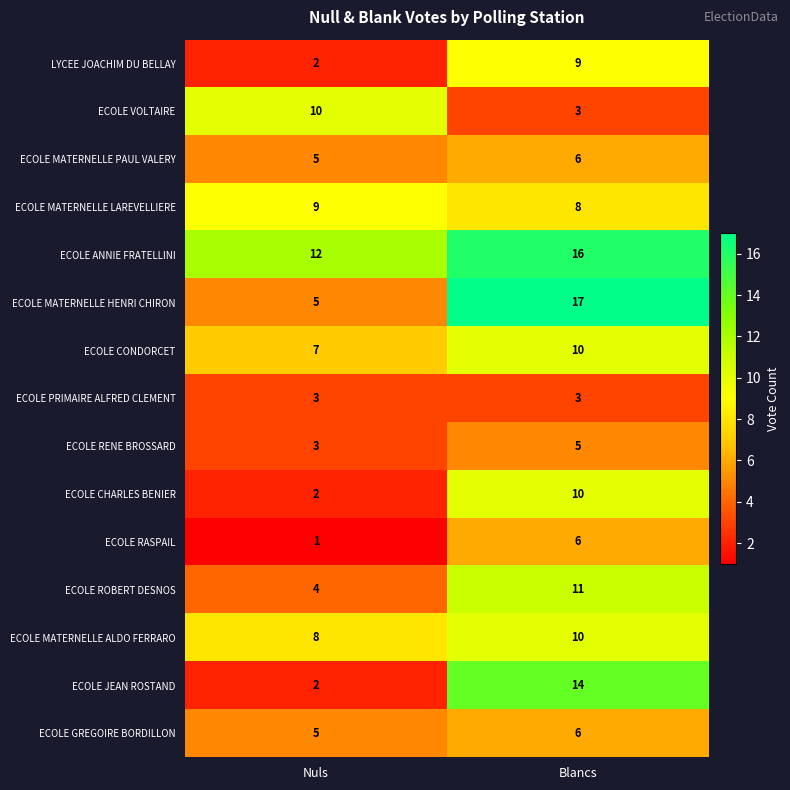

What is the smallest value displayed?

1